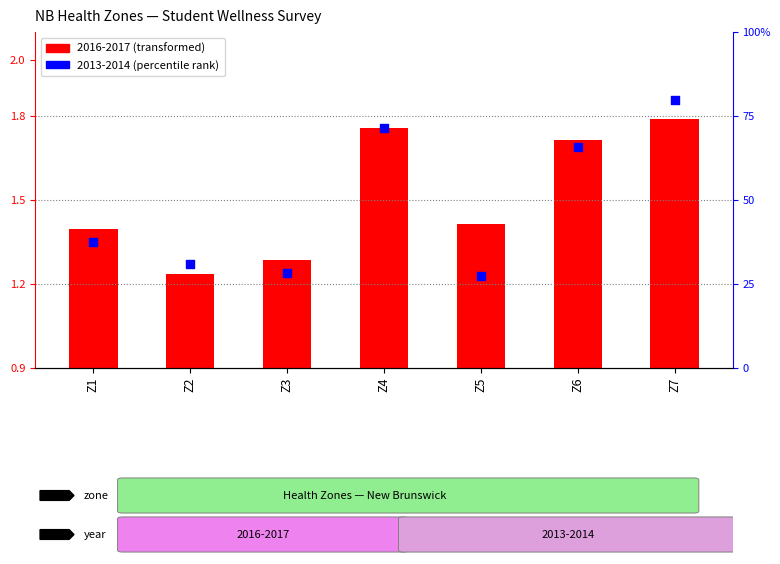

What is the total value across all series at Z1?

37.9